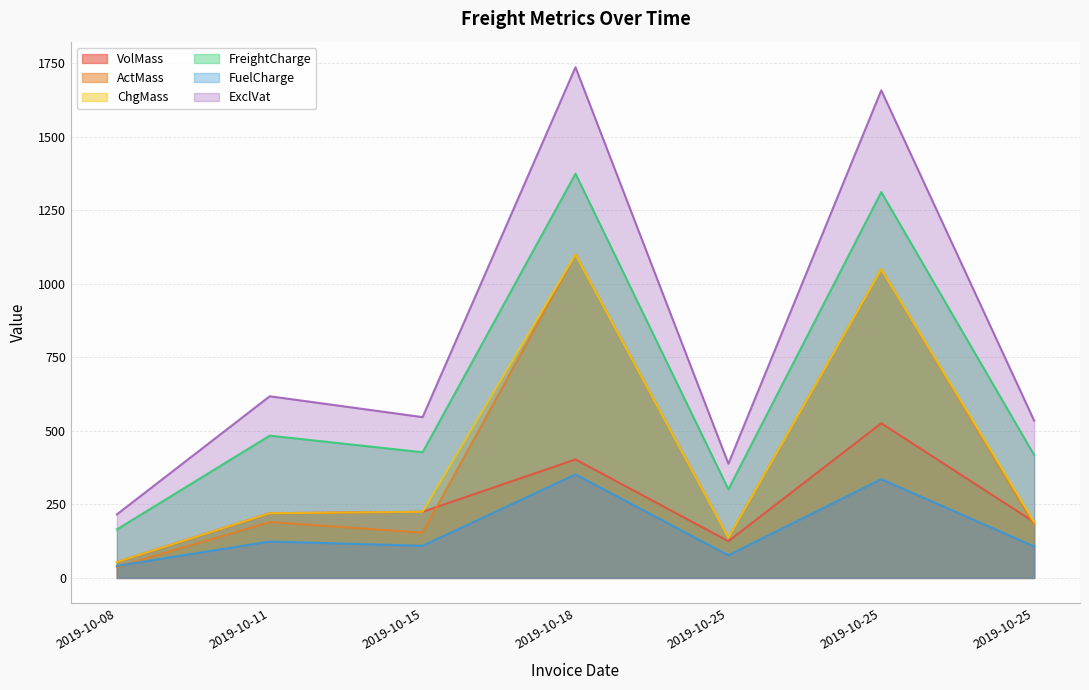

What are all the series names shown in the legend?

VolMass, ActMass, ChgMass, FreightCharge, FuelCharge, ExclVat